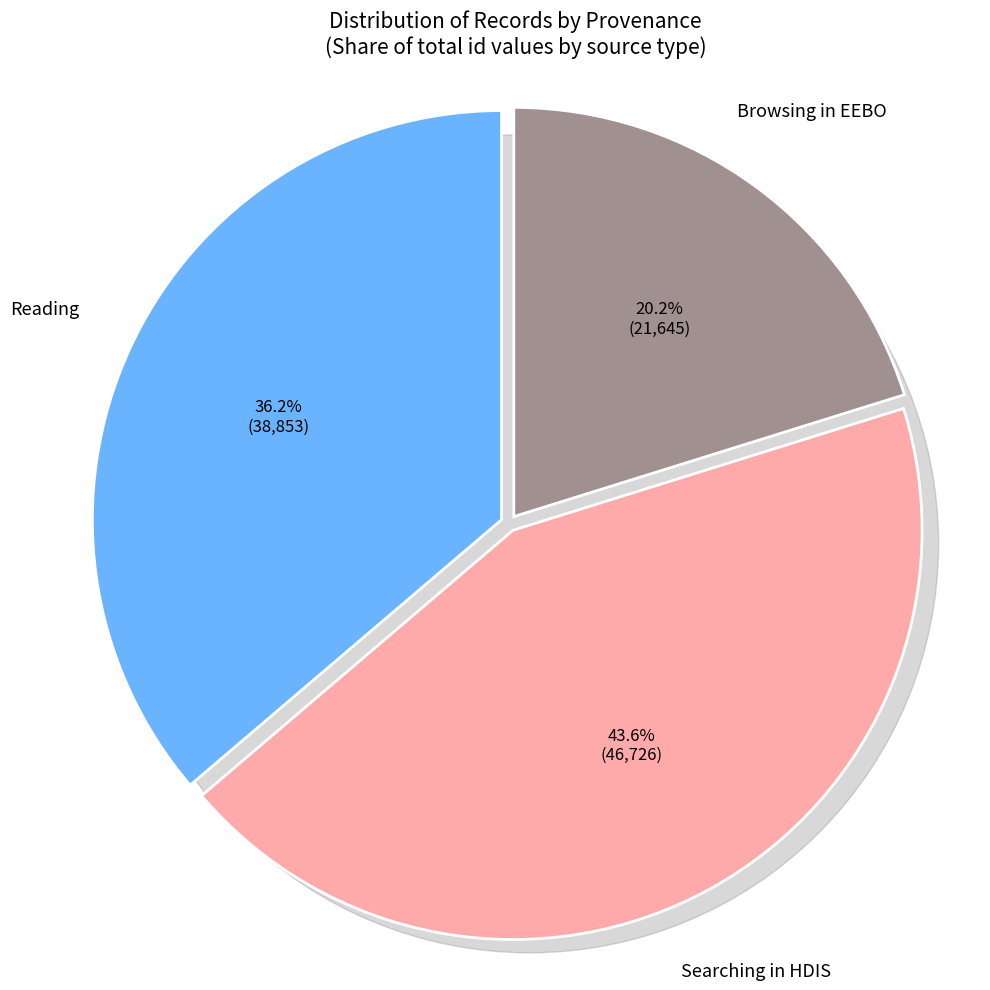

Is it true that Reading Maclean is 1% of the pie?

False